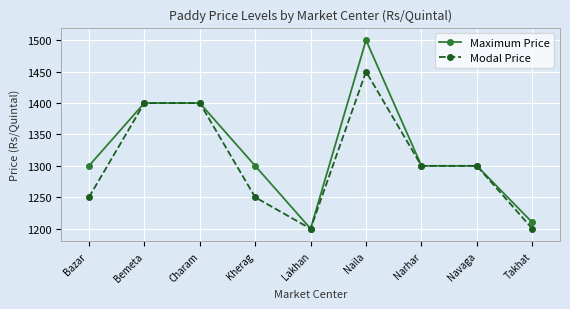

Reading right to left, what are all the values shown in this chart?

Maximum Price: 1210	1300	1300	1500	1200	1300	1400	1400	1300
Modal Price: 1200	1300	1300	1450	1200	1250	1400	1400	1250